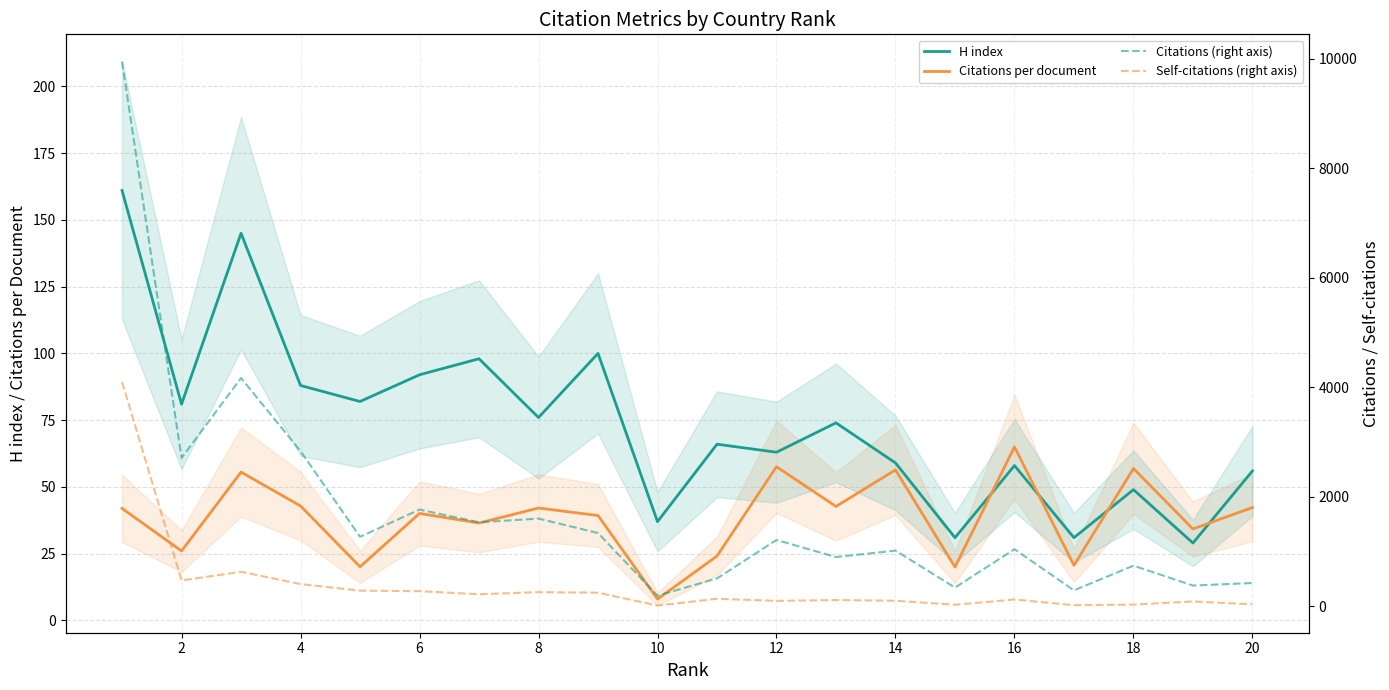

At 14, list the series in order from largest to smallest.

Citations (right axis), Self-citations (right axis), H index, Citations per document